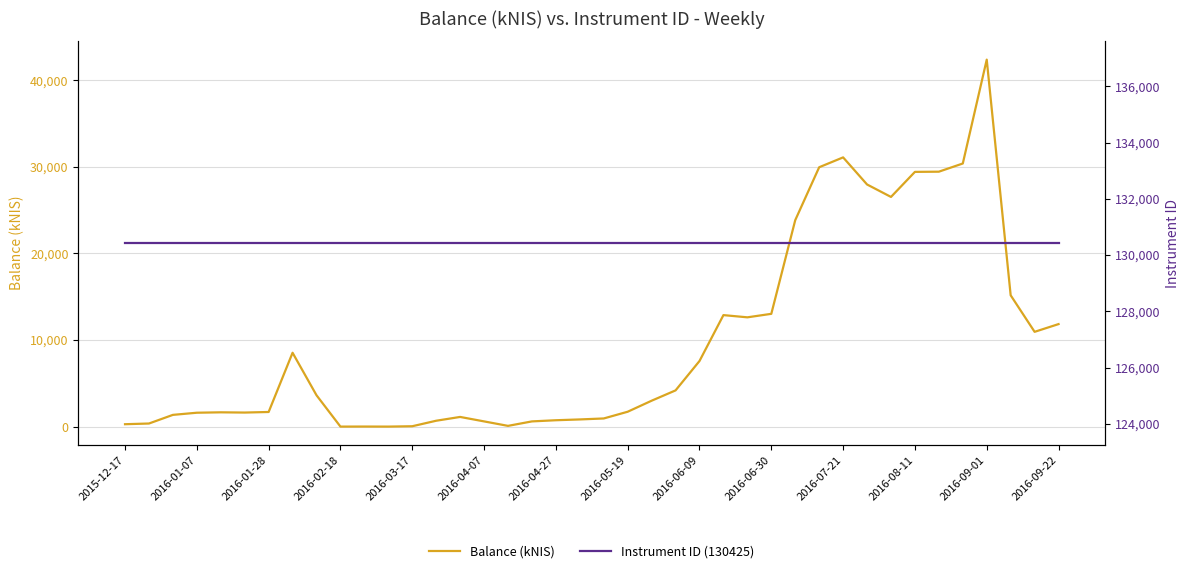

True or false: Balance (kNIS) has a value of 84.2 at 16.

True